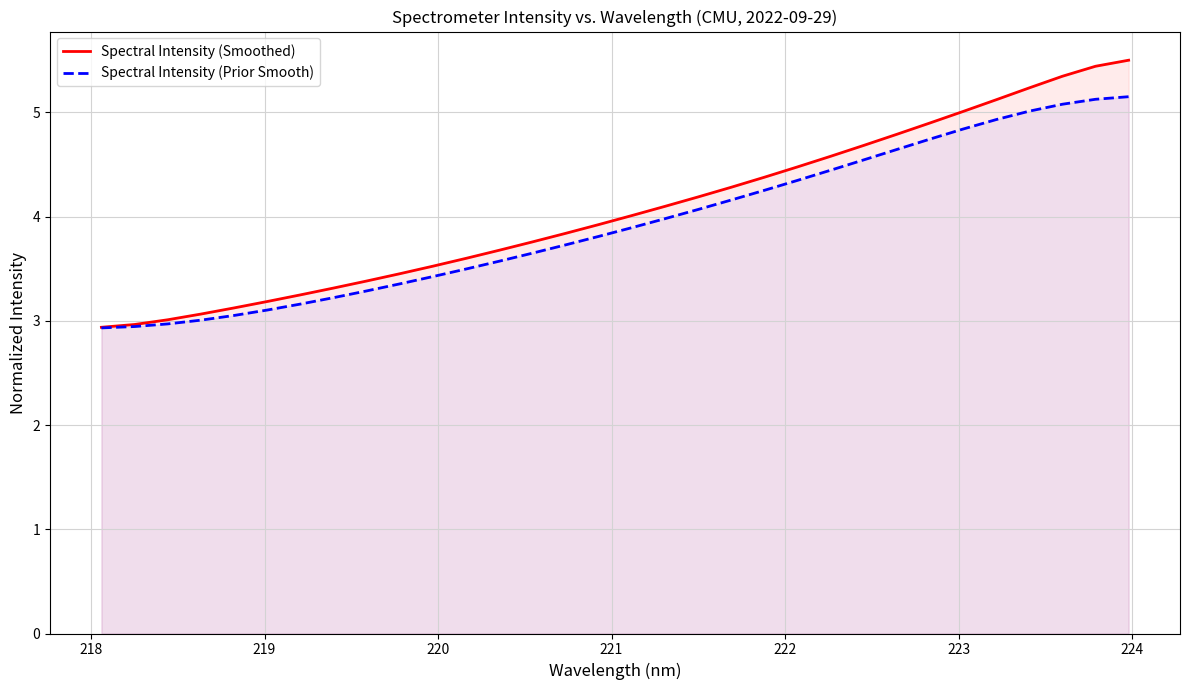

What is the maximum value for Spectral Intensity (Smoothed)?

5.5